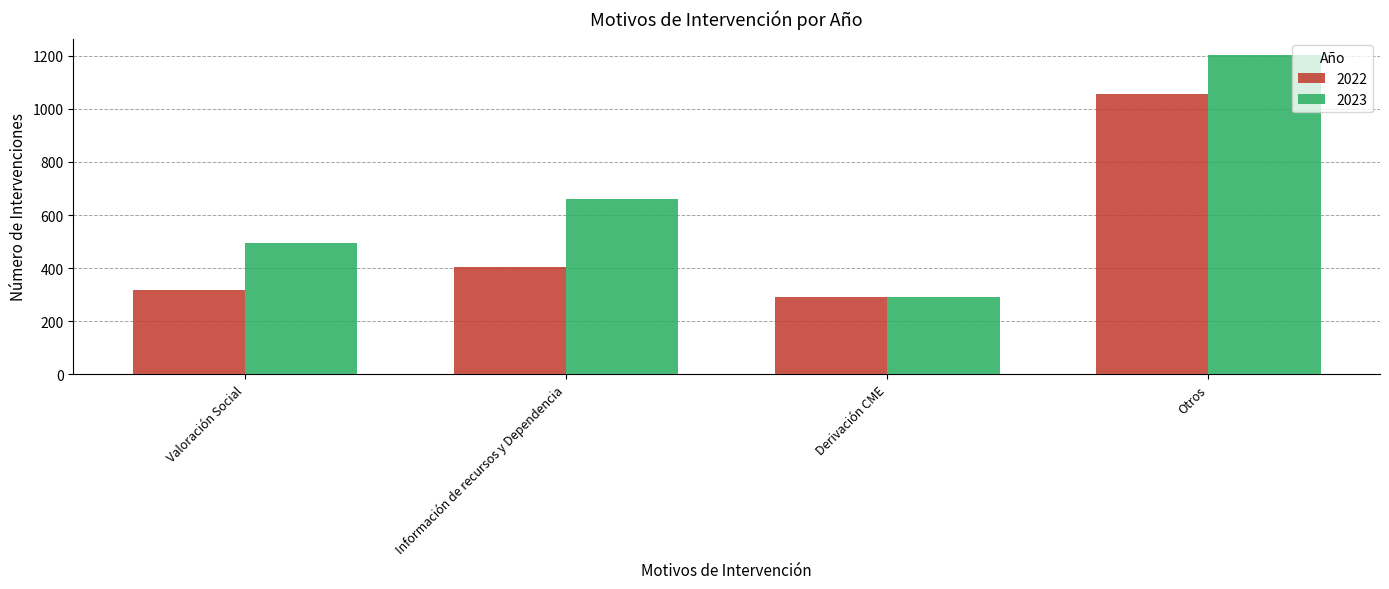

Reading left to right, what are all the values shown in this chart?

2022: 318	405	290	1058
2023: 494	662	291	1205